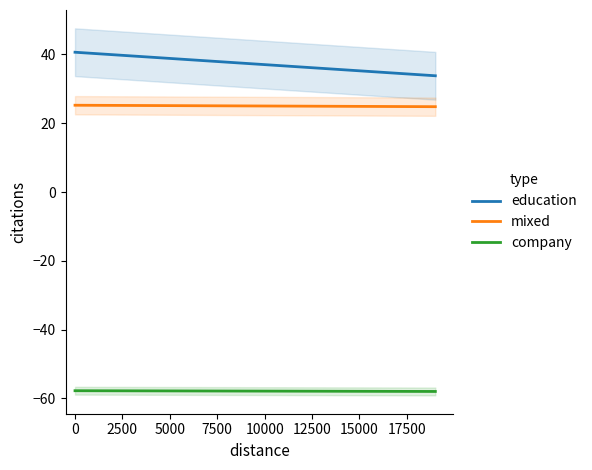

What is the highest value of the mixed series?

25.2